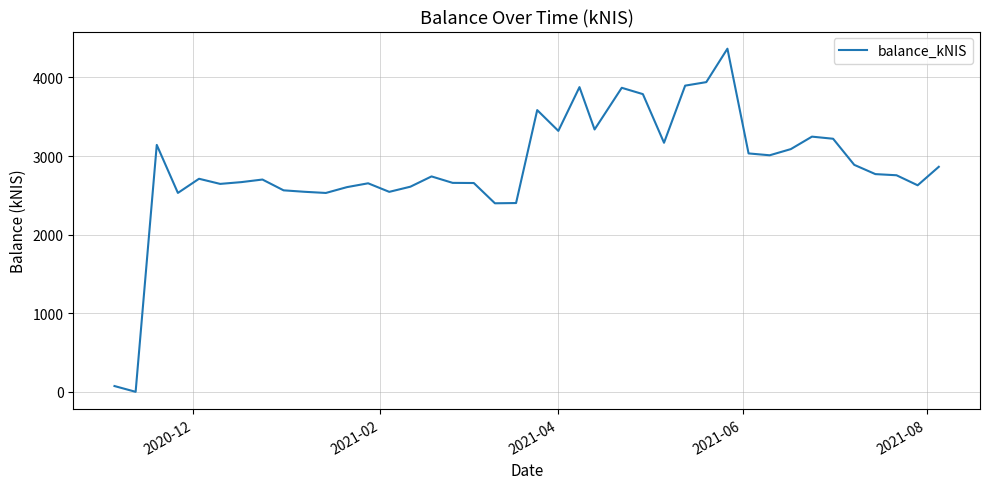

What is the maximum value shown in the chart?

4366.4